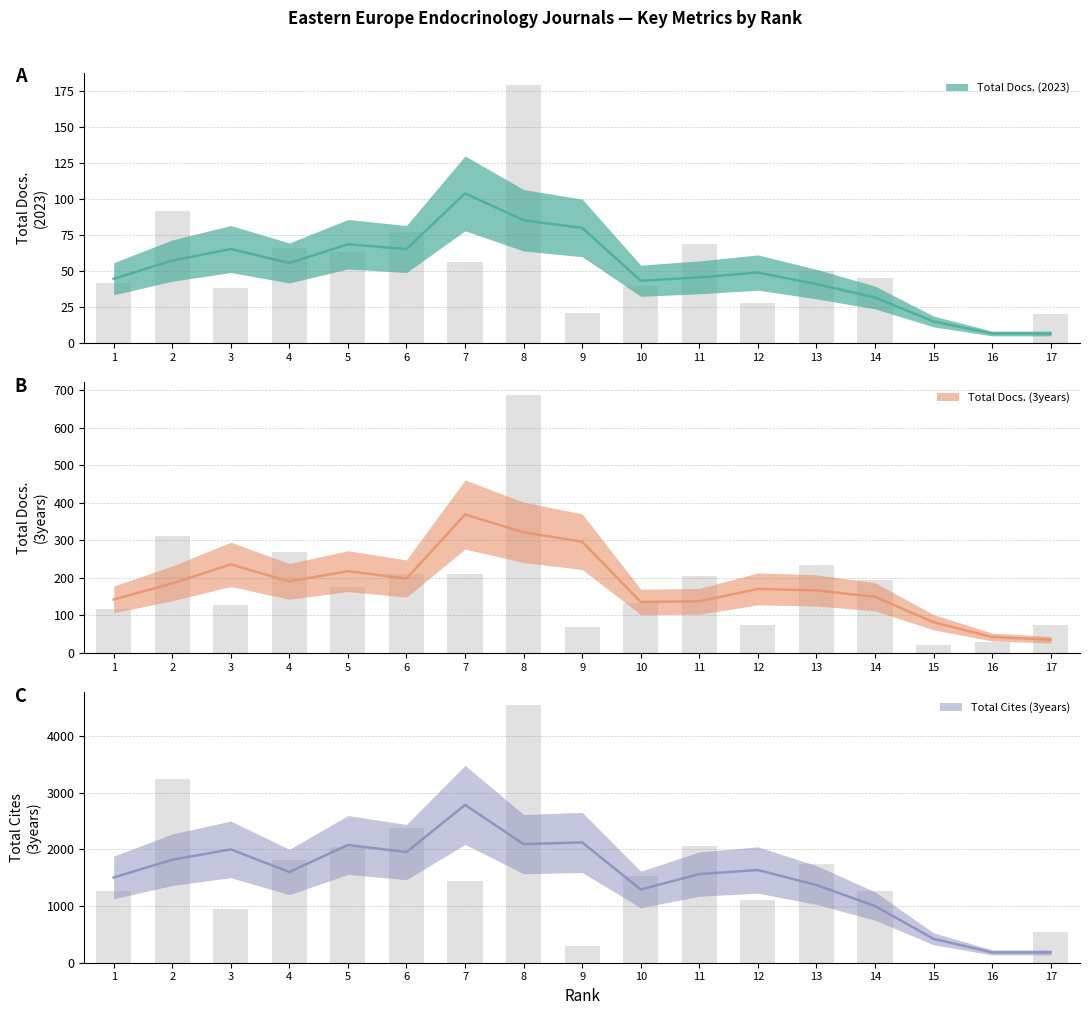

What are all the series names shown in the legend?

Total Docs. (2023), Total Docs. (3years), Total Cites (3years)